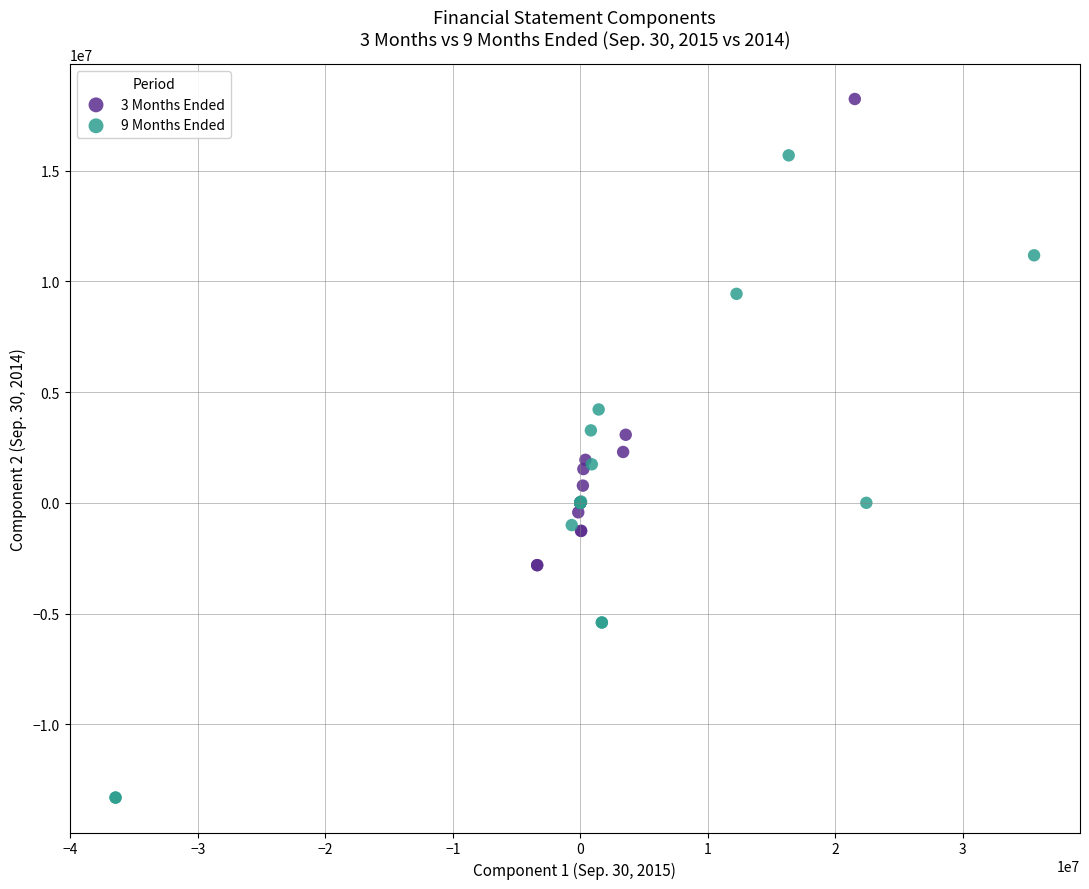

Which series contains the highest Y value?

3 Months Ended